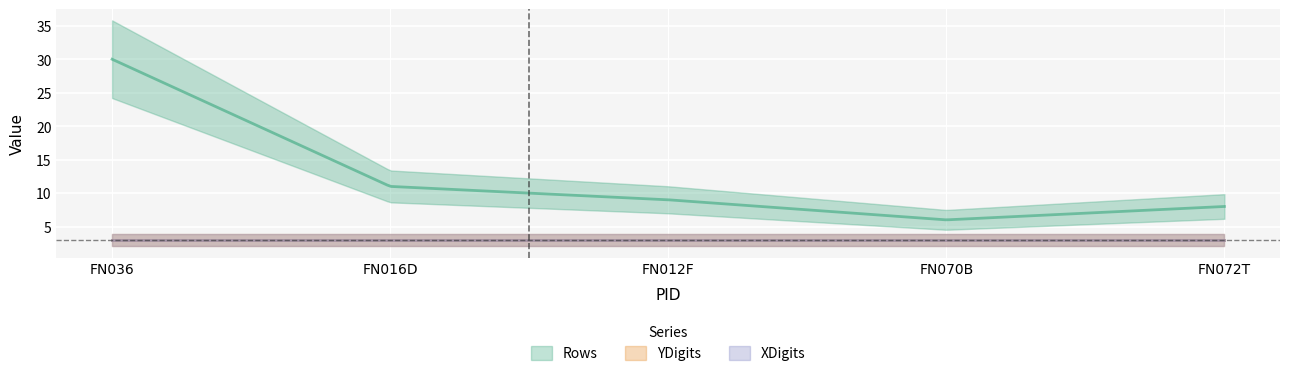

What is the label of the 3rd point from the left?

FN012F